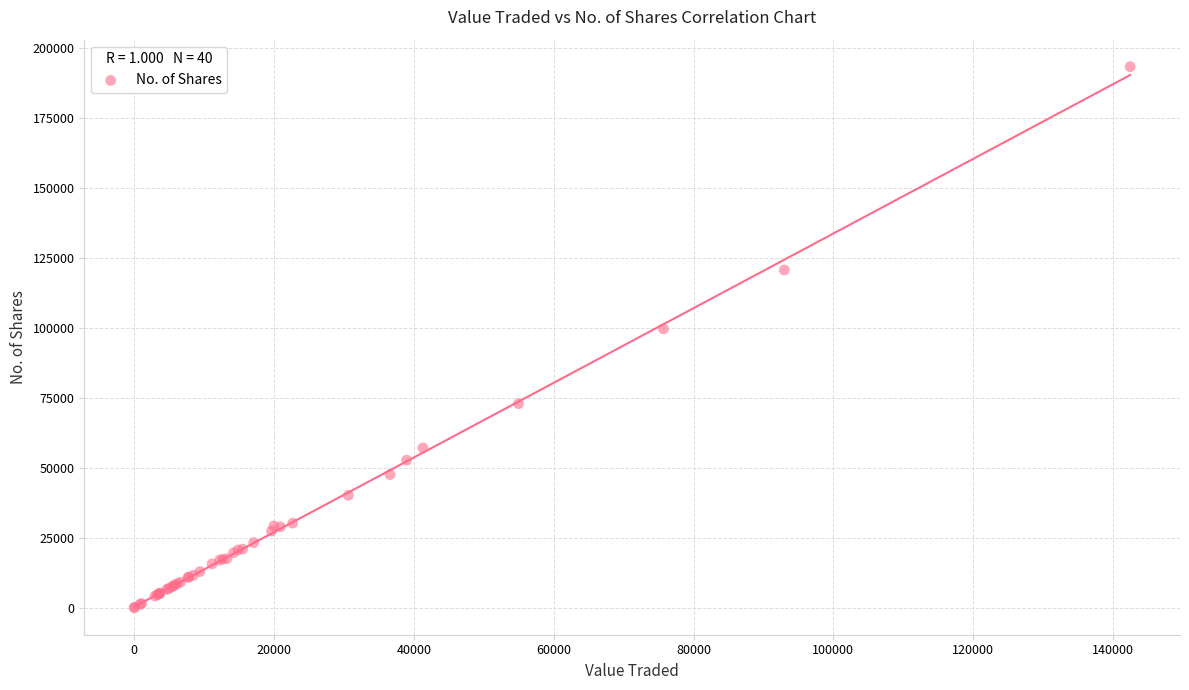

What Y value in the scatter plot is closest to 96642?

99632